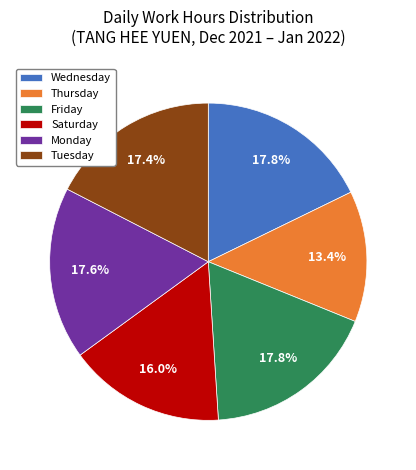

How much of the chart is everything except Thursday?

86.6%